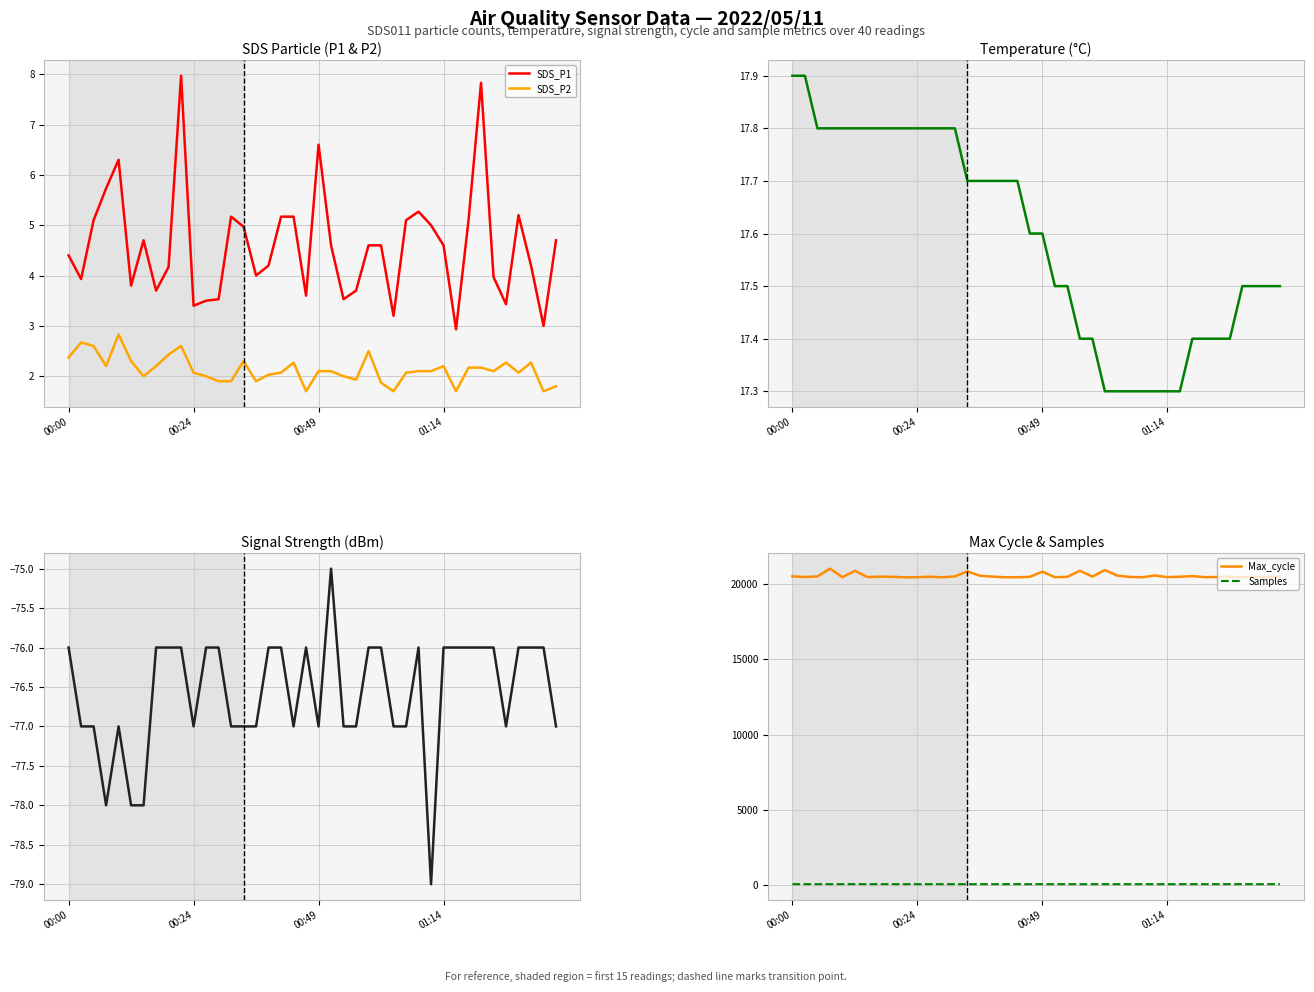

Count the number of data series in this chart.

6